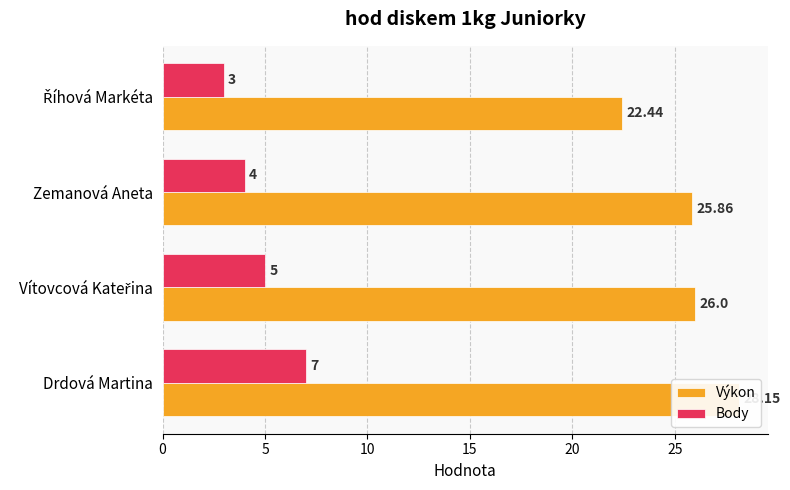

What is the highest value of the Výkon series?

28.1